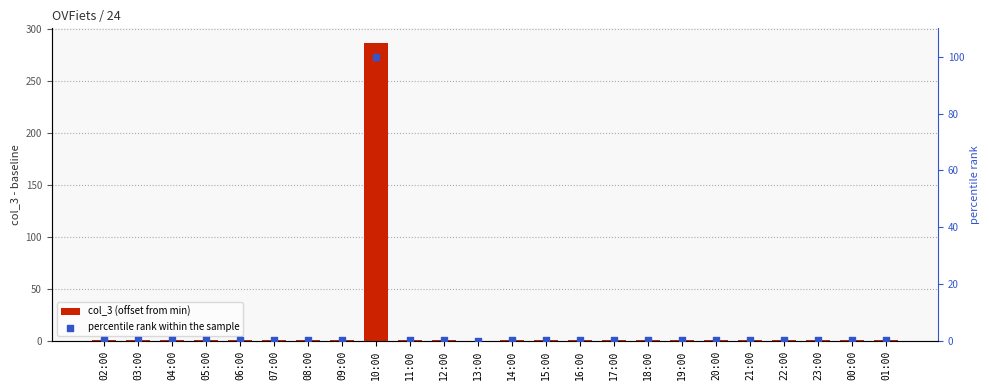

Which series reaches the maximum Y coordinate?

col_3 (offset from min)